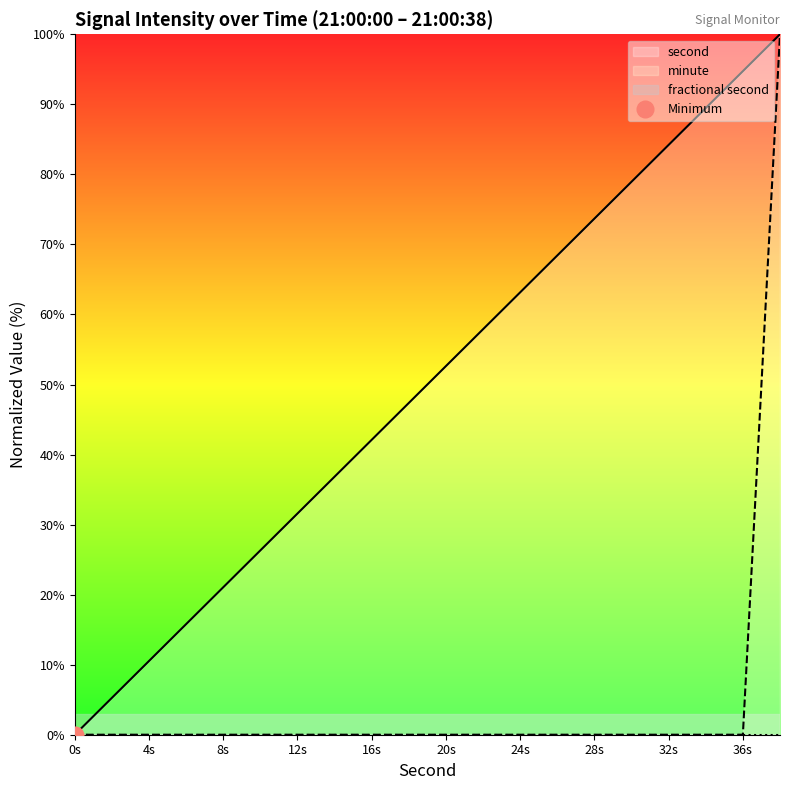

What is the sum of the second values at 16s and 20s?

94.7